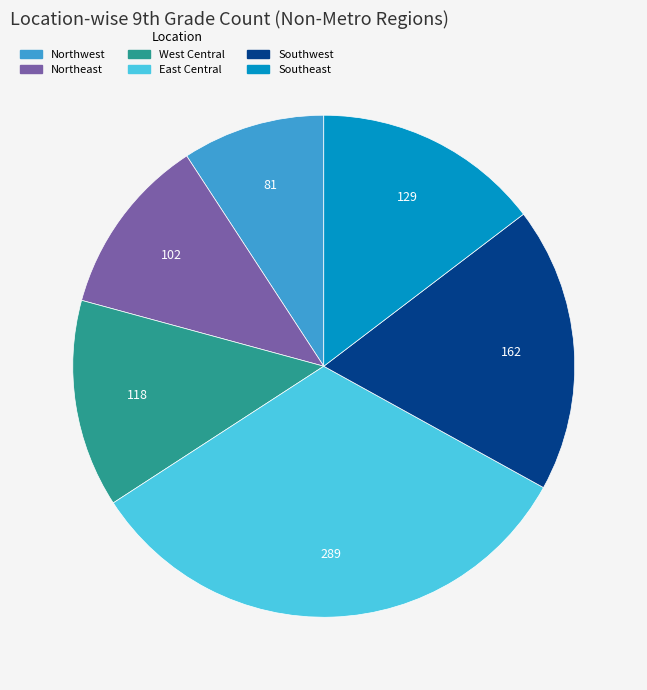

True or false: Southwest accounts for 18% of the total.

True